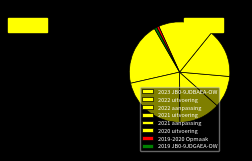

Do 2022 aanpassing and 2023 JB0-9JDBAEA-OW together represent more than half of the pie?

No